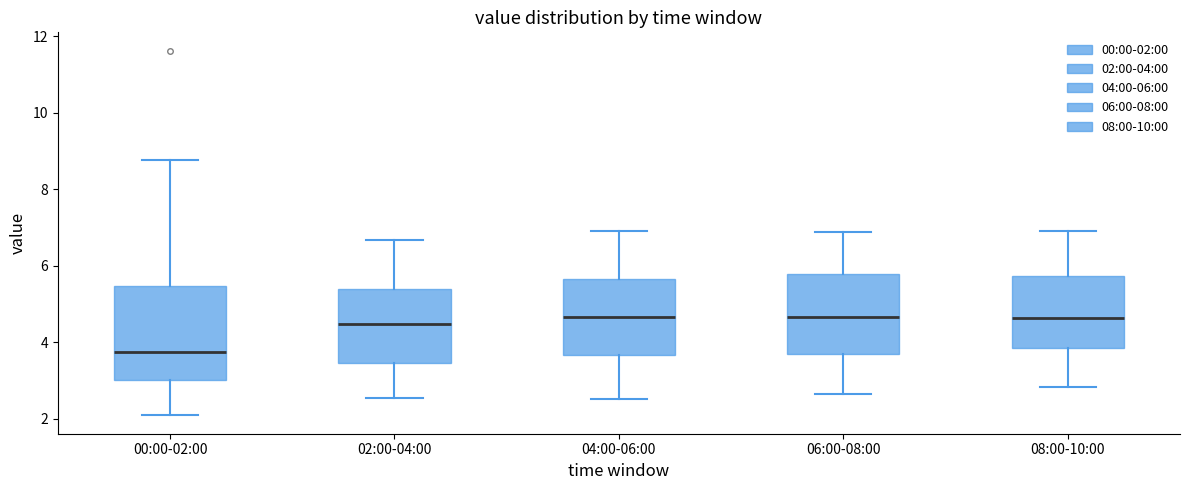

Which box has the lowest median line?

00:00-02:00